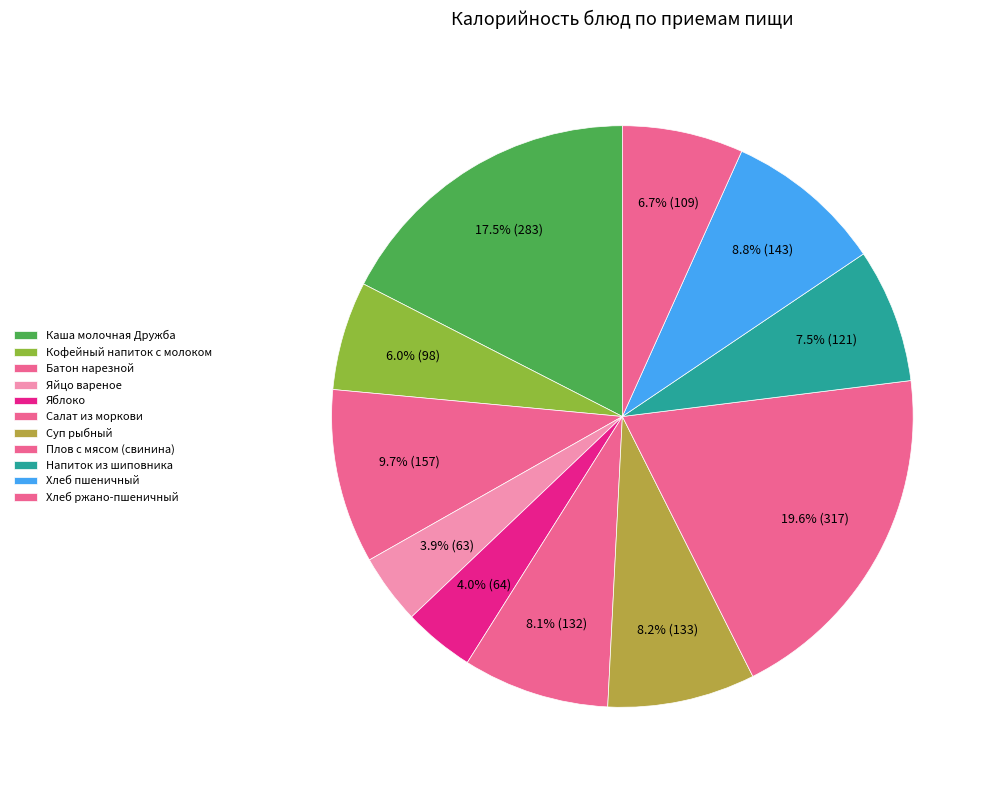

Count the number of slices in the pie.

11